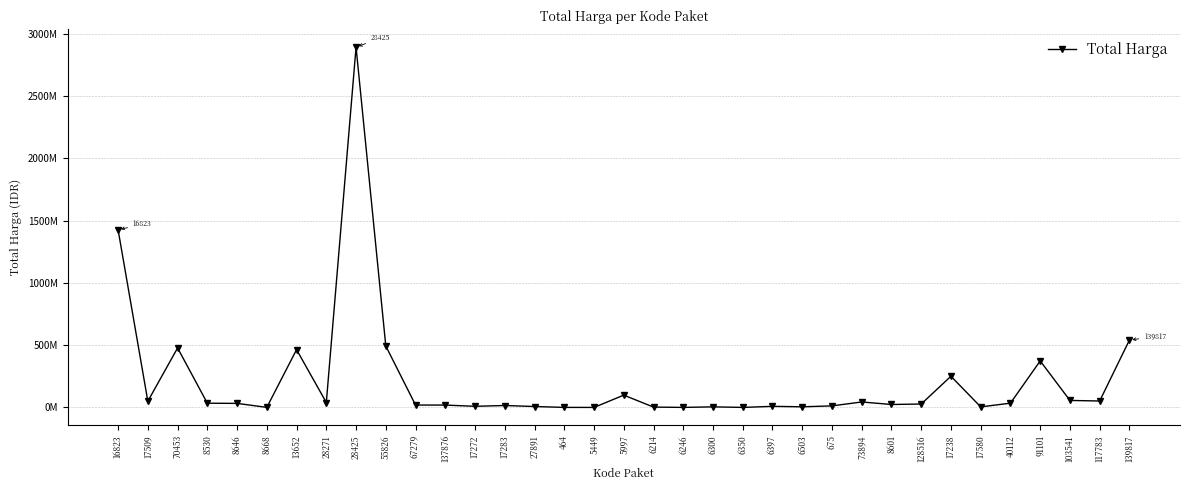

How many lines are shown in the chart?

1